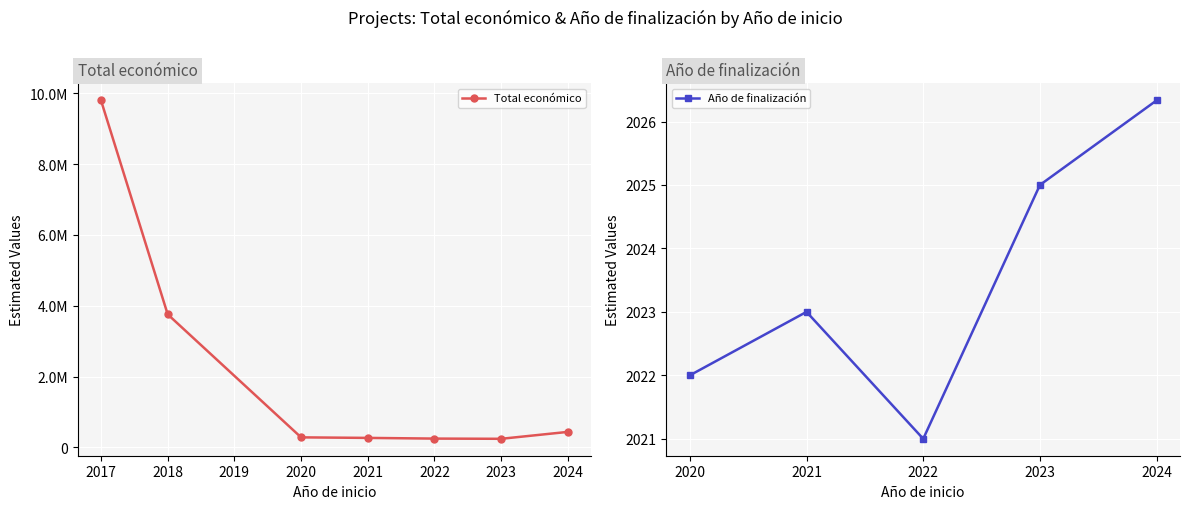

What is the difference between the maximum and second lowest values in the Total económico series?

9547739.0